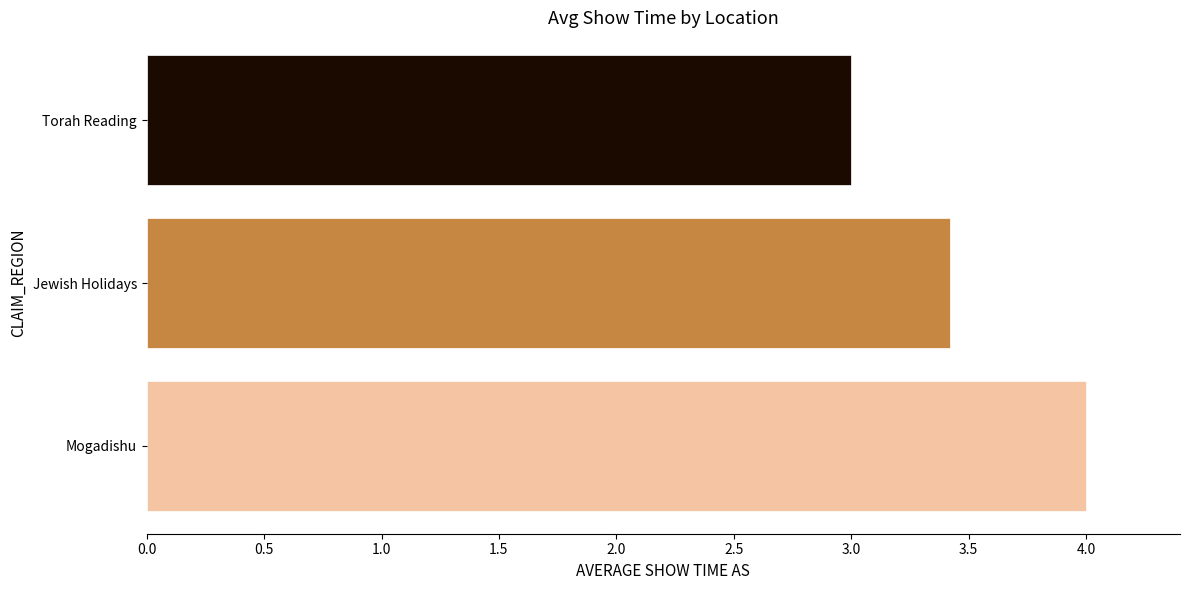

What is the sum of all values?

10.4